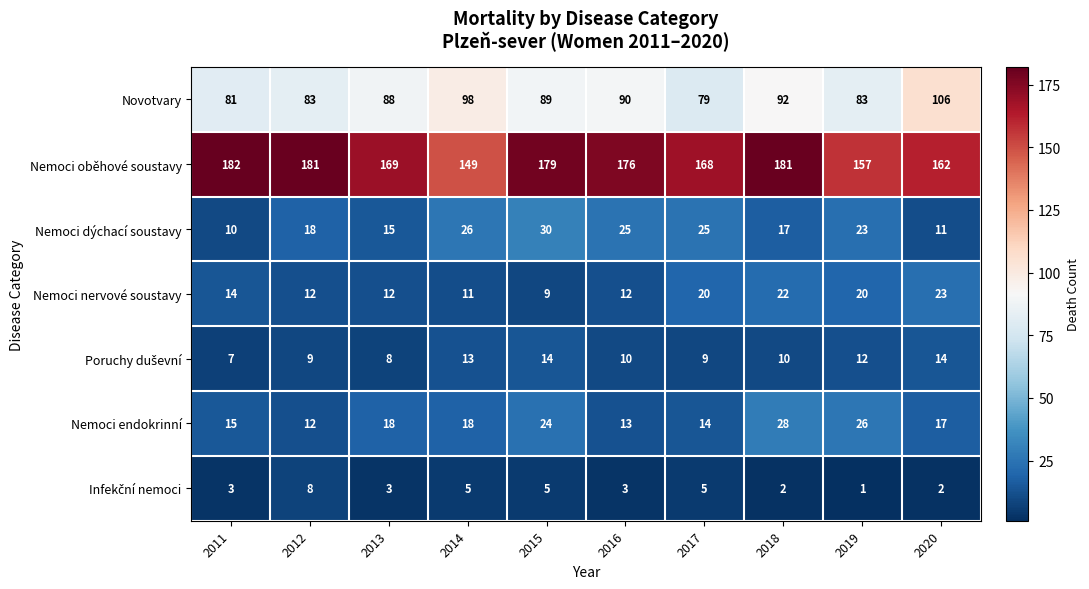

The value of Nemoci dýchací soustavy at 2017 is 34. True or false?

False